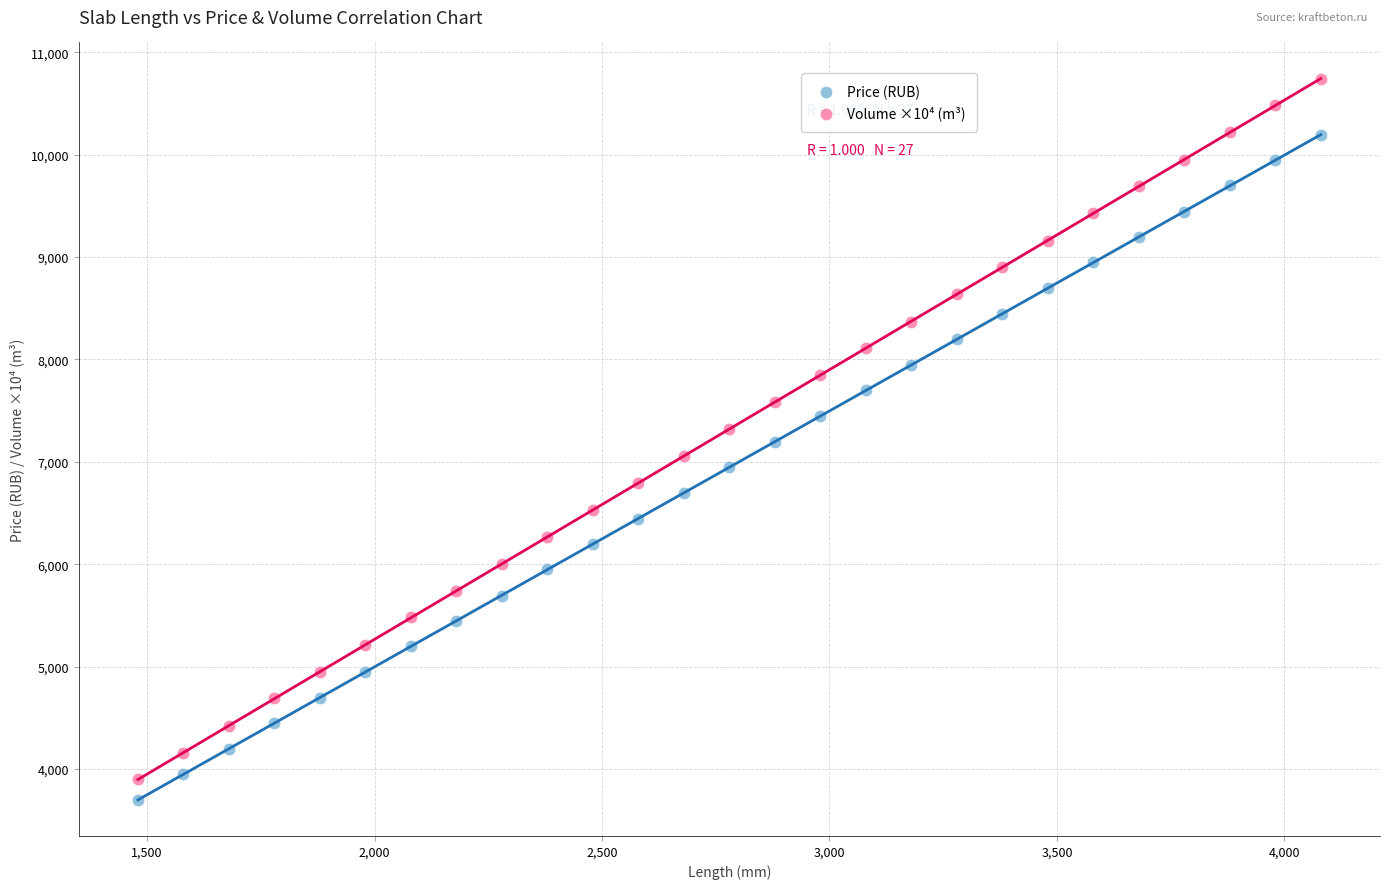

Which series has the widest spread of Y values?

Volume ×10⁴ (m³)